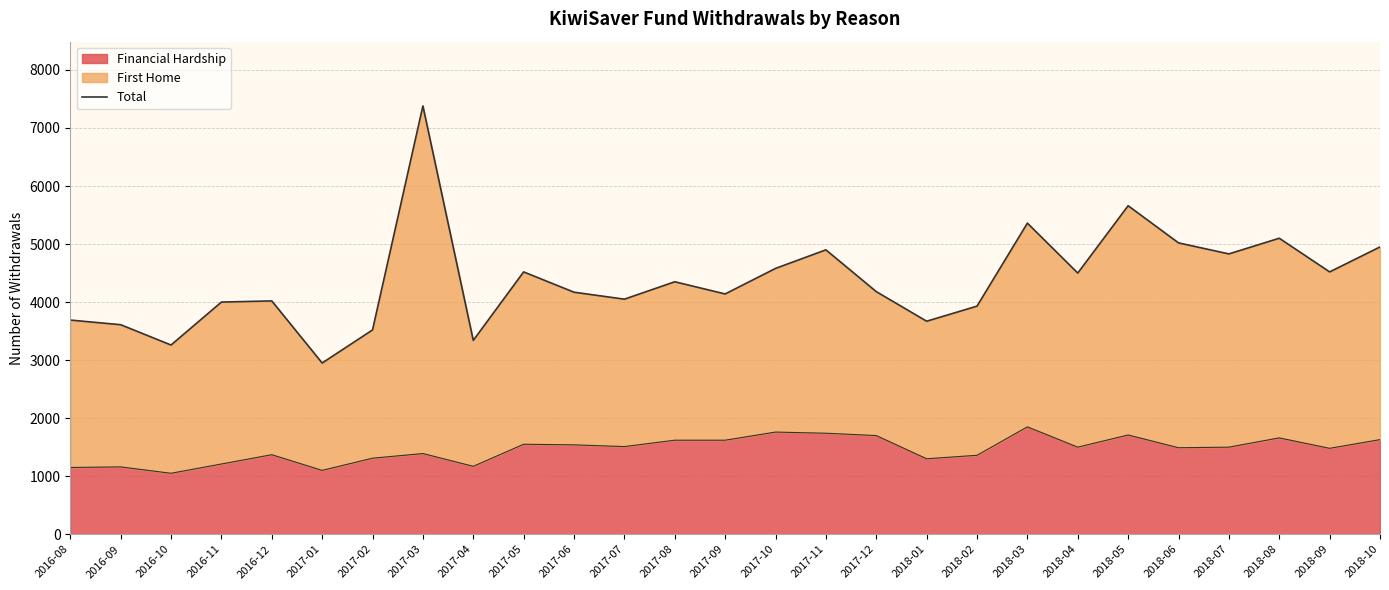

How many lines are shown in the chart?

1